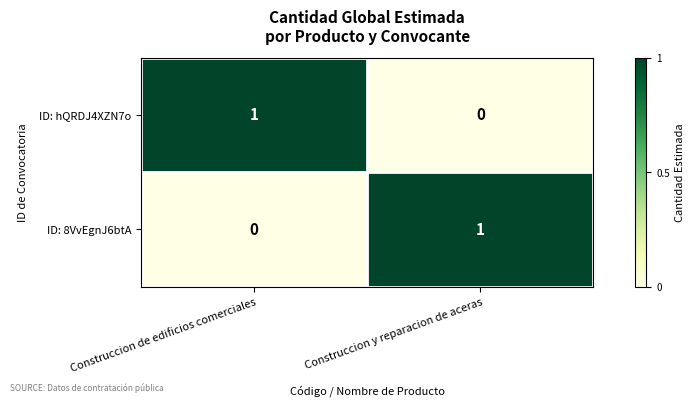

Reading left to right, list all the values displayed in this chart.

ID: hQRDJ4XZN7o: 1	0
ID: 8VvEgnJ6btA: 0	1